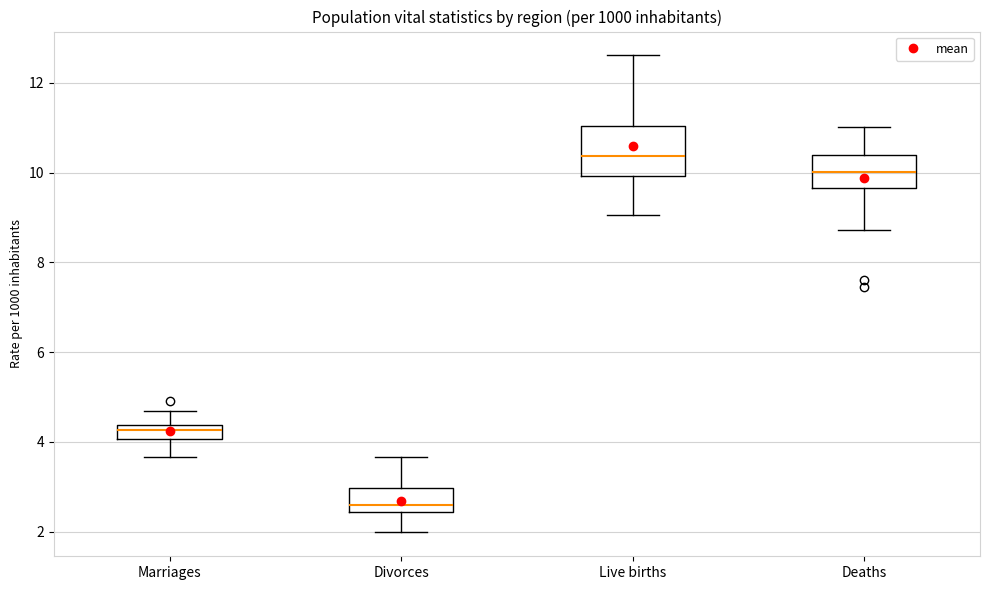

Which box has the highest median line?

Live births